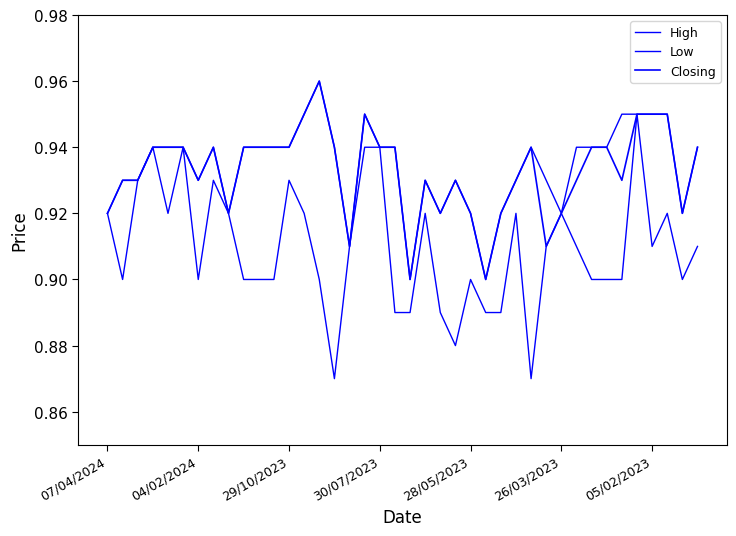

At which category does Closing reach its first local peak?

7